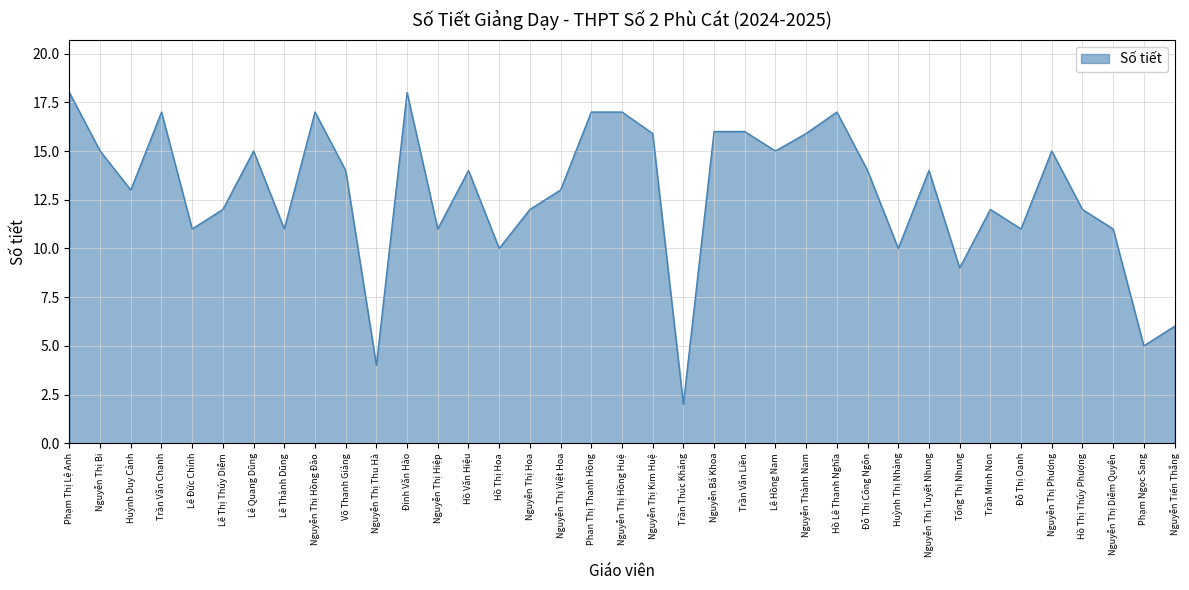

How many lines are shown in the chart?

1